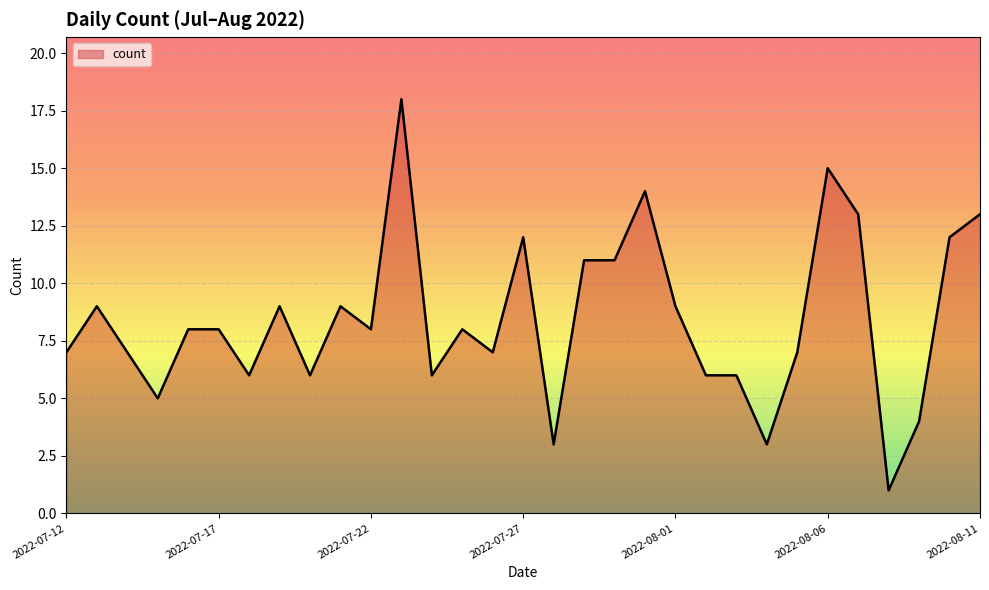

What is the greatest value displayed?

18